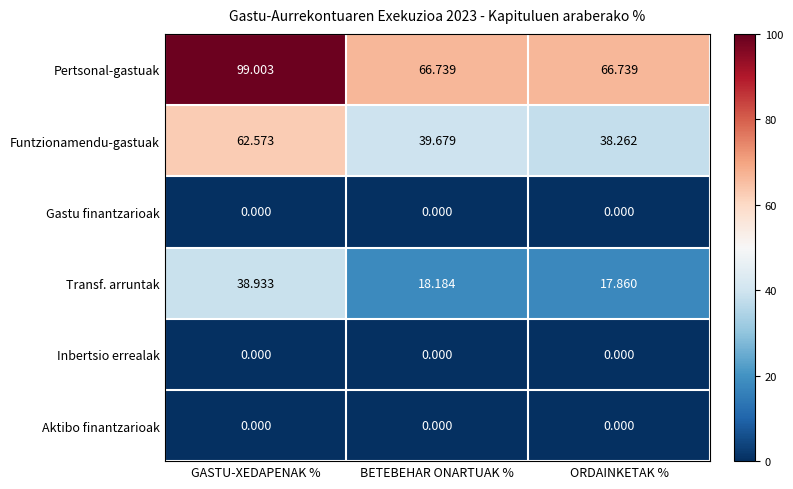

At which category does the chart reach its peak across all series?

GASTU-XEDAPENAK %